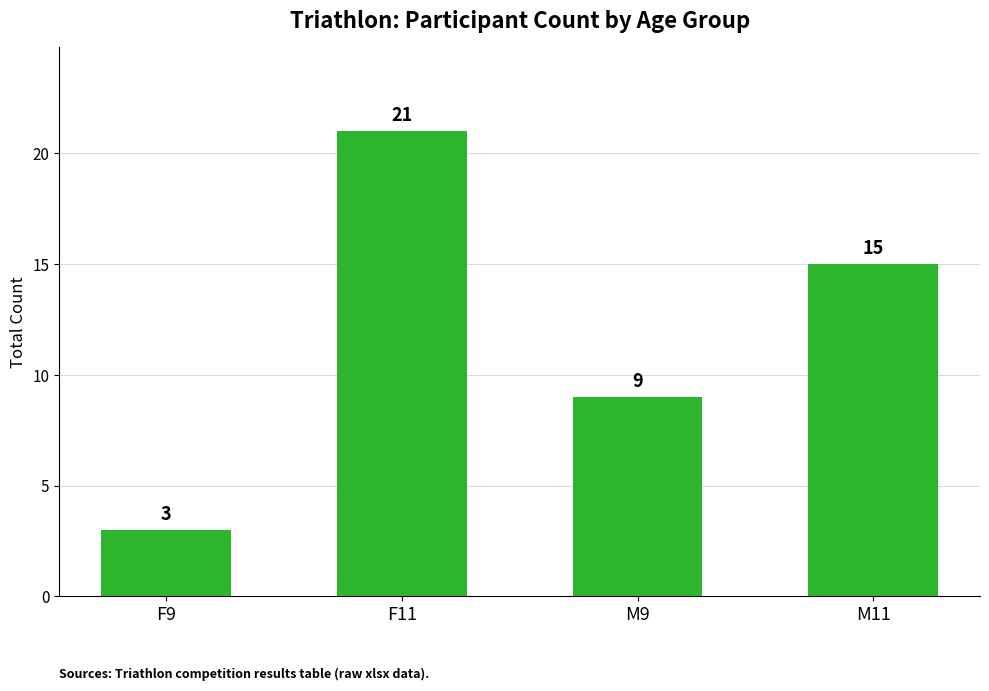

List the labels in order of value, largest first.

F11, M11, M9, F9